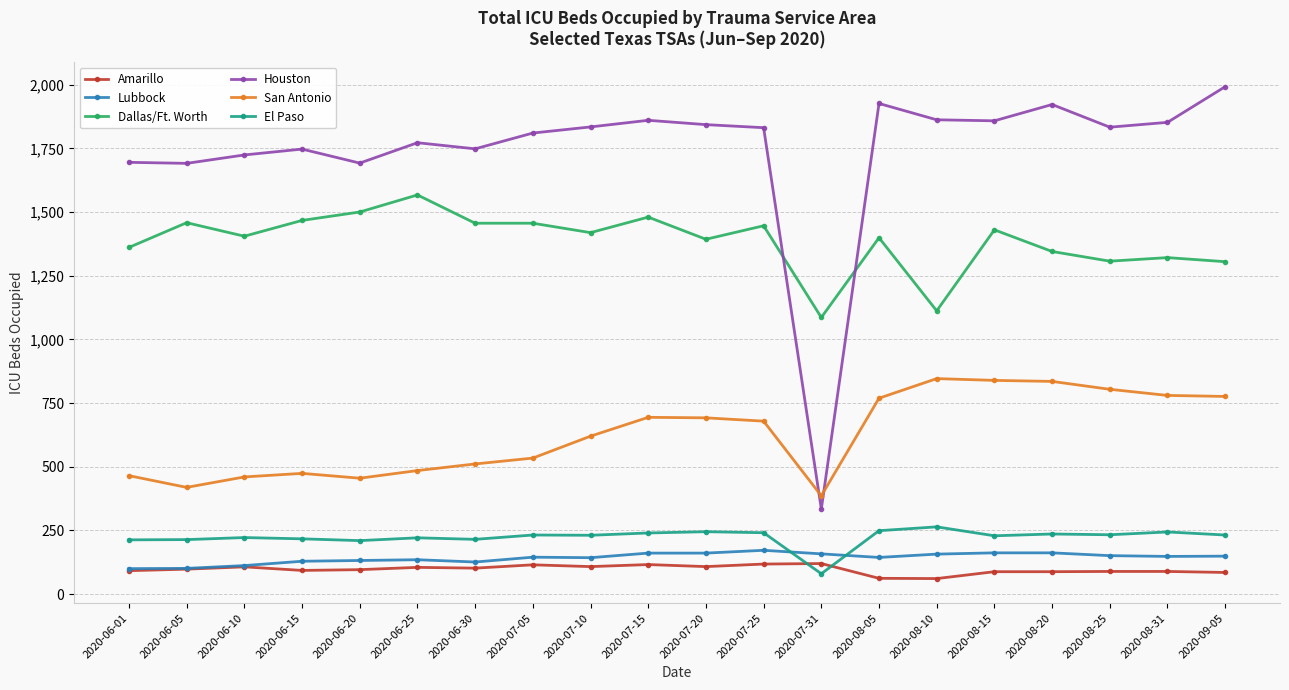

What is the maximum value for Houston?

1992